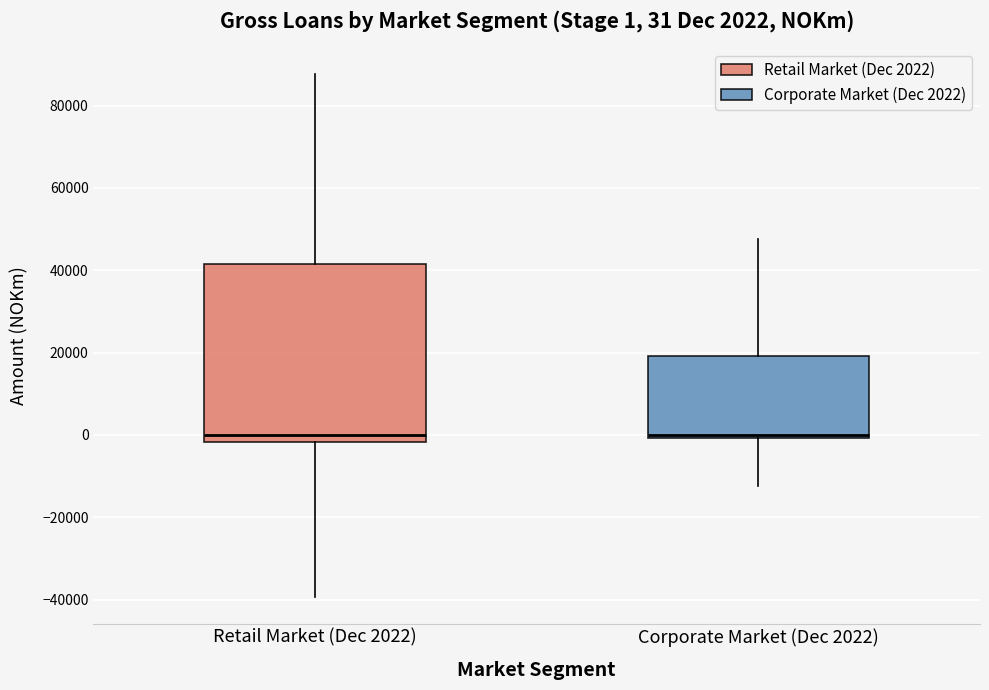

Which box is the tallest, from its lower edge to its upper edge?

Retail Market (Dec 2022)